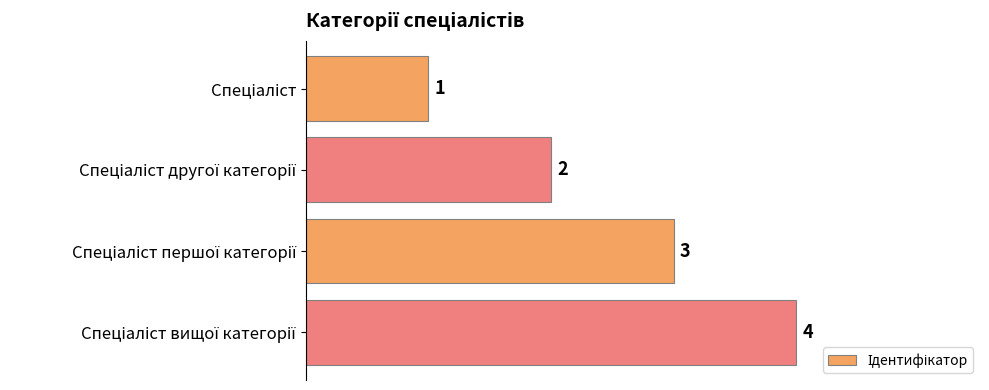

Count the values in the range 2 to 4.

3